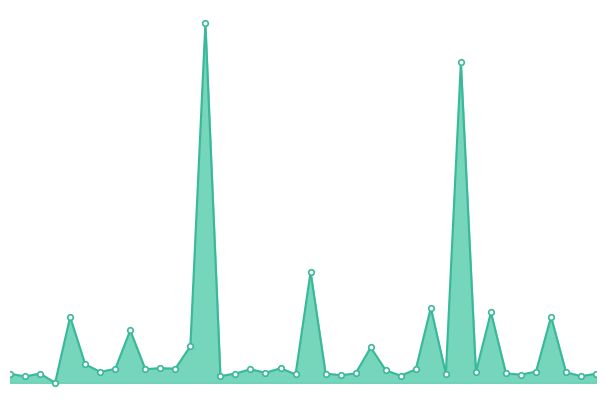

Reading left to right, extract all data points from this chart.

45484	45378	45491	45140	47632	45841	45553	45666	47122	45658	45692	45676	46523	58749	45392	45491	45651	45518	45691	45461	49334	45490	45426	45495	46479	45614	45405	45652	47978	45475	57262	45542	47808	45494	45448	45564	47638	45534	45391	45483